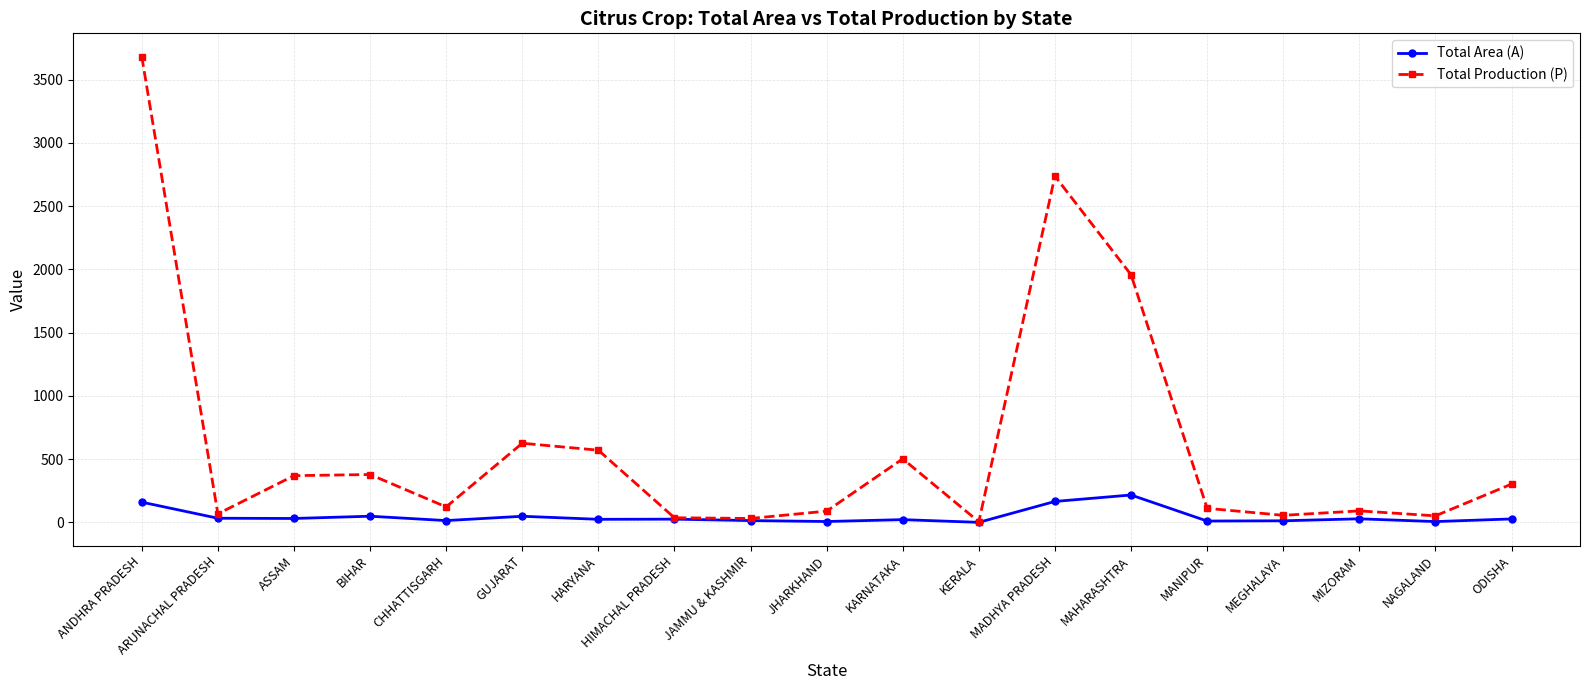

How many lines are shown in the chart?

2